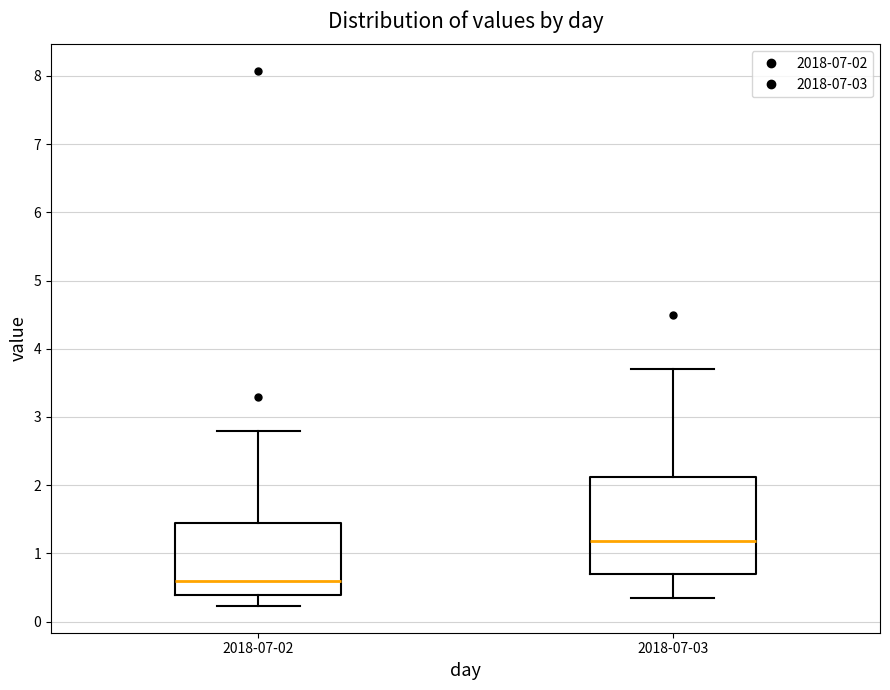

Reading left to right, transcribe this box plot: for each box, give where its median line is, the range the box spans, and where its two whiskers end, as read against the y-axis. The values are not printed on the chart, so give them approximately, as read against the axis.

2018-07-02: median 0.6, box 0.4 to 1.4, whiskers 0.2 to 2.8
2018-07-03: median 1.2, box 0.7 to 2.1, whiskers 0.4 to 3.7